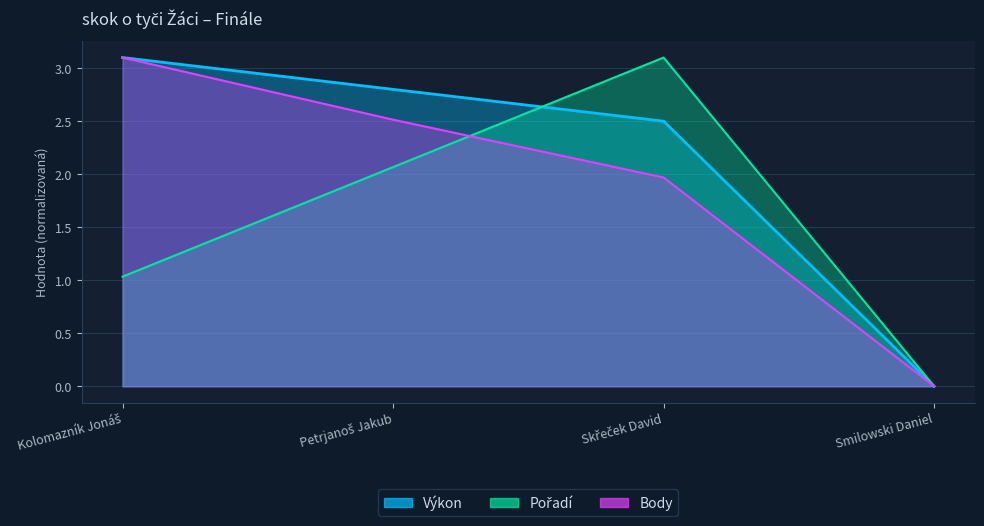

Reading left to right, transcribe all the data shown in this chart.

Výkon: 3.1	2.8	2.5	0.0
Pořadí: 1.0	2.1	3.1	0.0
Body: 3.1	2.5	2.0	0.0